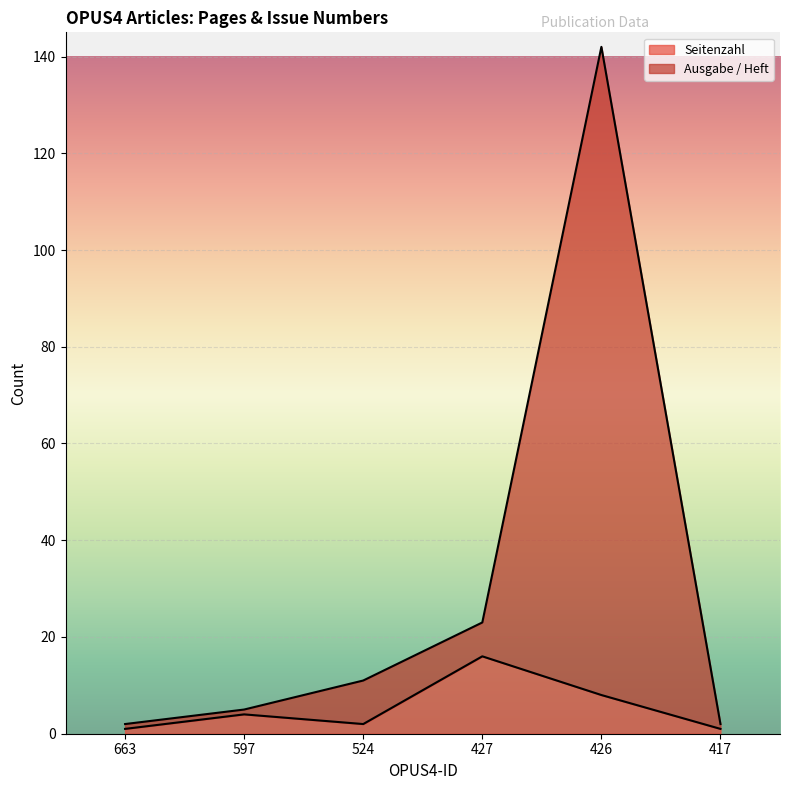

Reading left to right, list all the values displayed in this chart.

Seitenzahl: 1	4	2	16	8	1
Ausgabe / Heft: 2	5	11	23	142	2